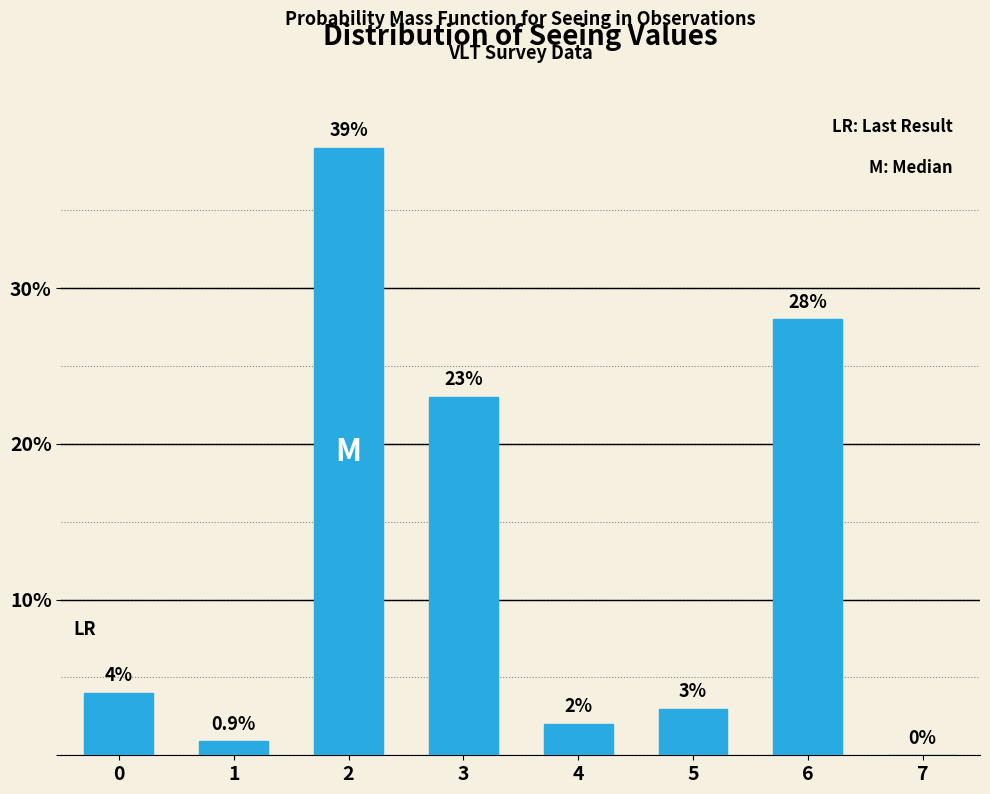

Reading left to right, extract all data points from this chart.

0=4.0	1=0.9	2=39.0	3=23.0	4=2.0	5=3.0	6=28.0	7=0.0